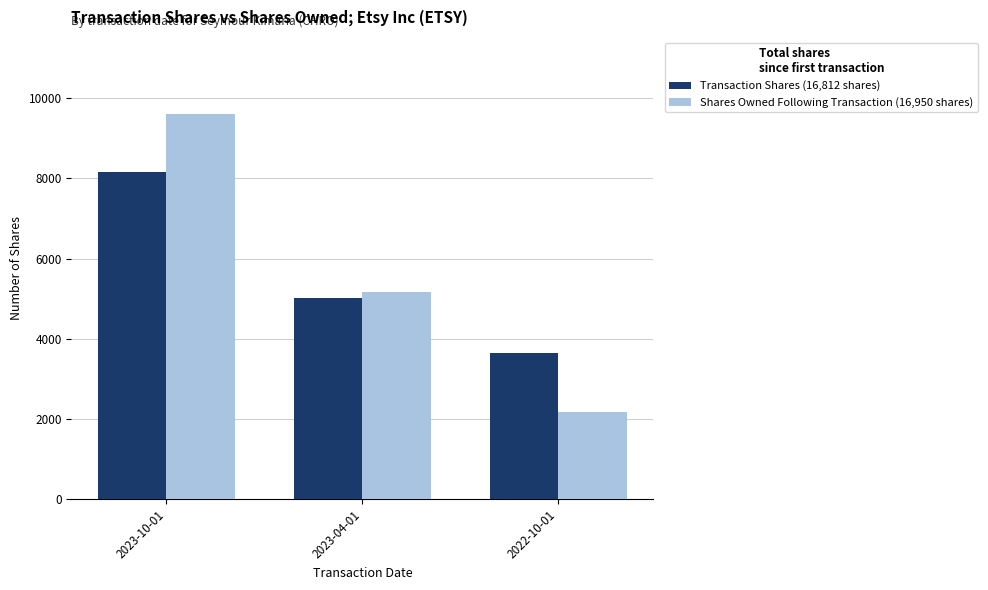

What is the spread (max minus min) of values at 2023-04-01?

163